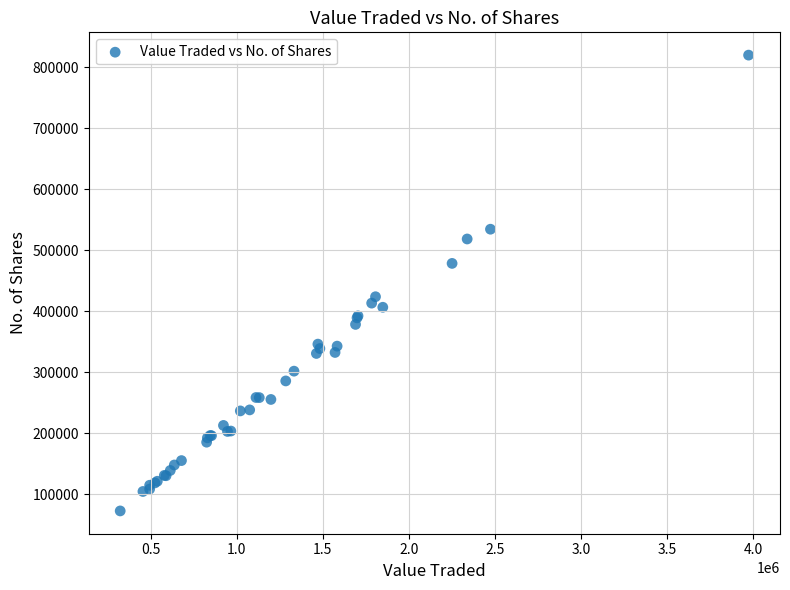

What Y value in the scatter plot is closest to 446337?

423882